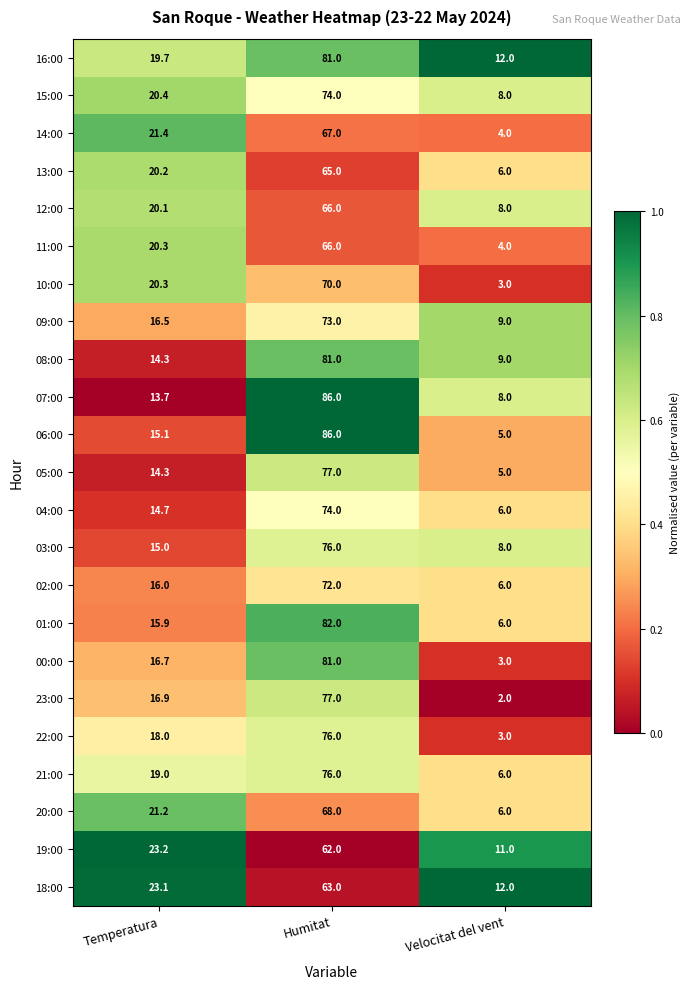

Which series has the largest total across all categories?

16:00